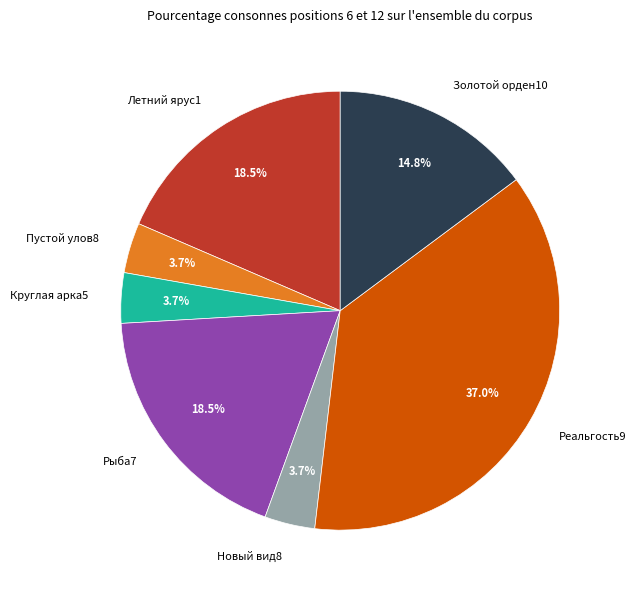

Is there any slice that represents more than half of the pie?

No